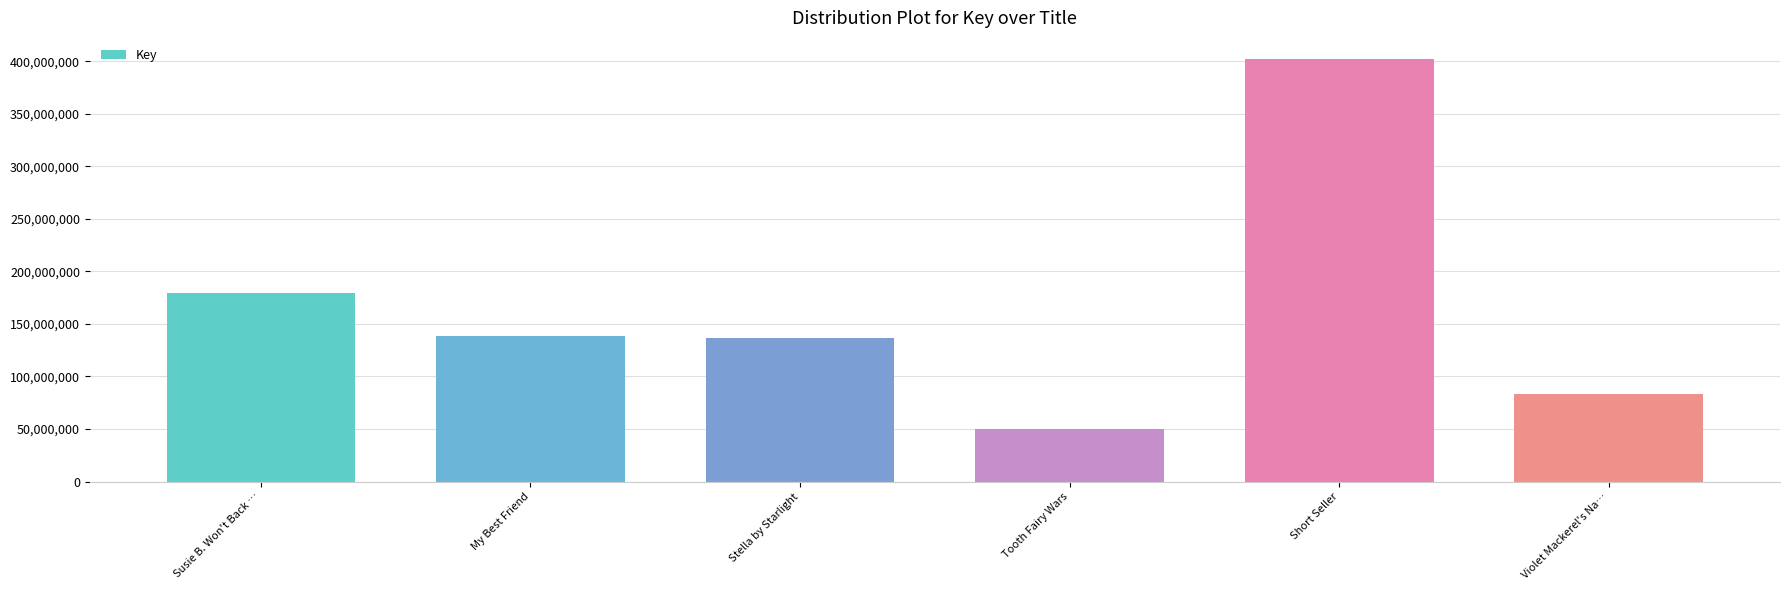

The value at Susie B. Won't Back … is 179716820. True or false?

True